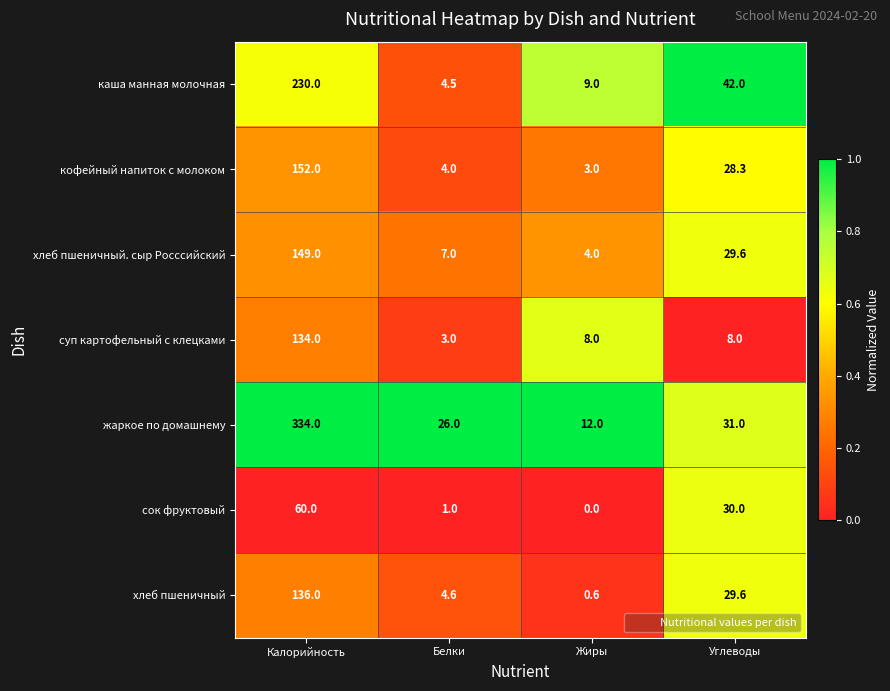

How many series are shown in this chart?

7